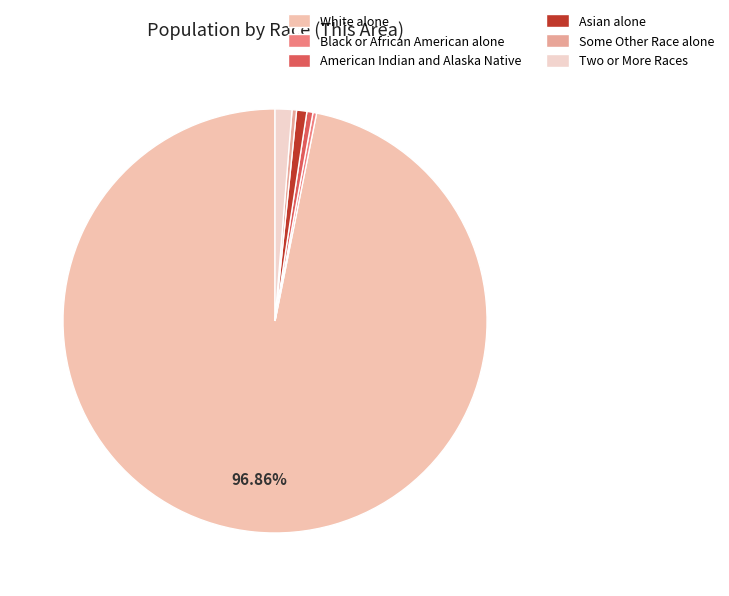

To the nearest percent, what is the combined percentage of American Indian and Alaska Native and White alone?

97%